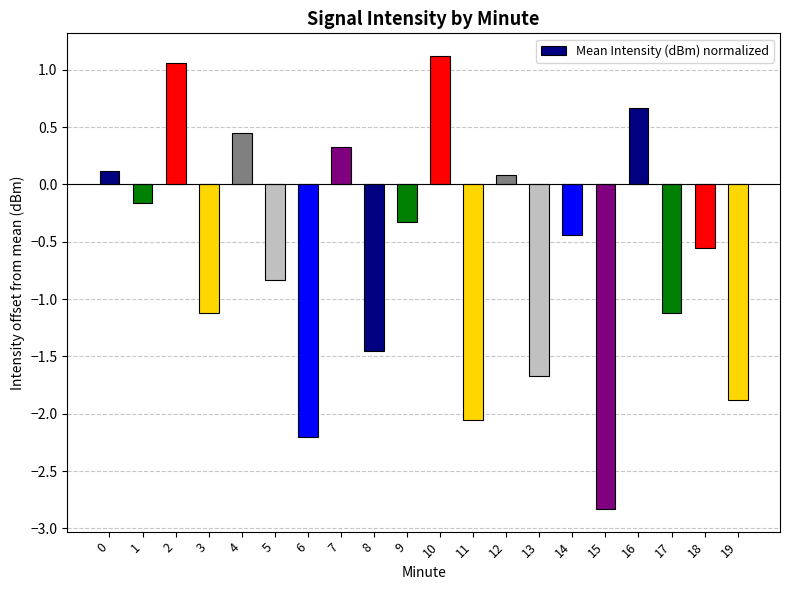

Is it true that the value at 10 is 1.1?

True